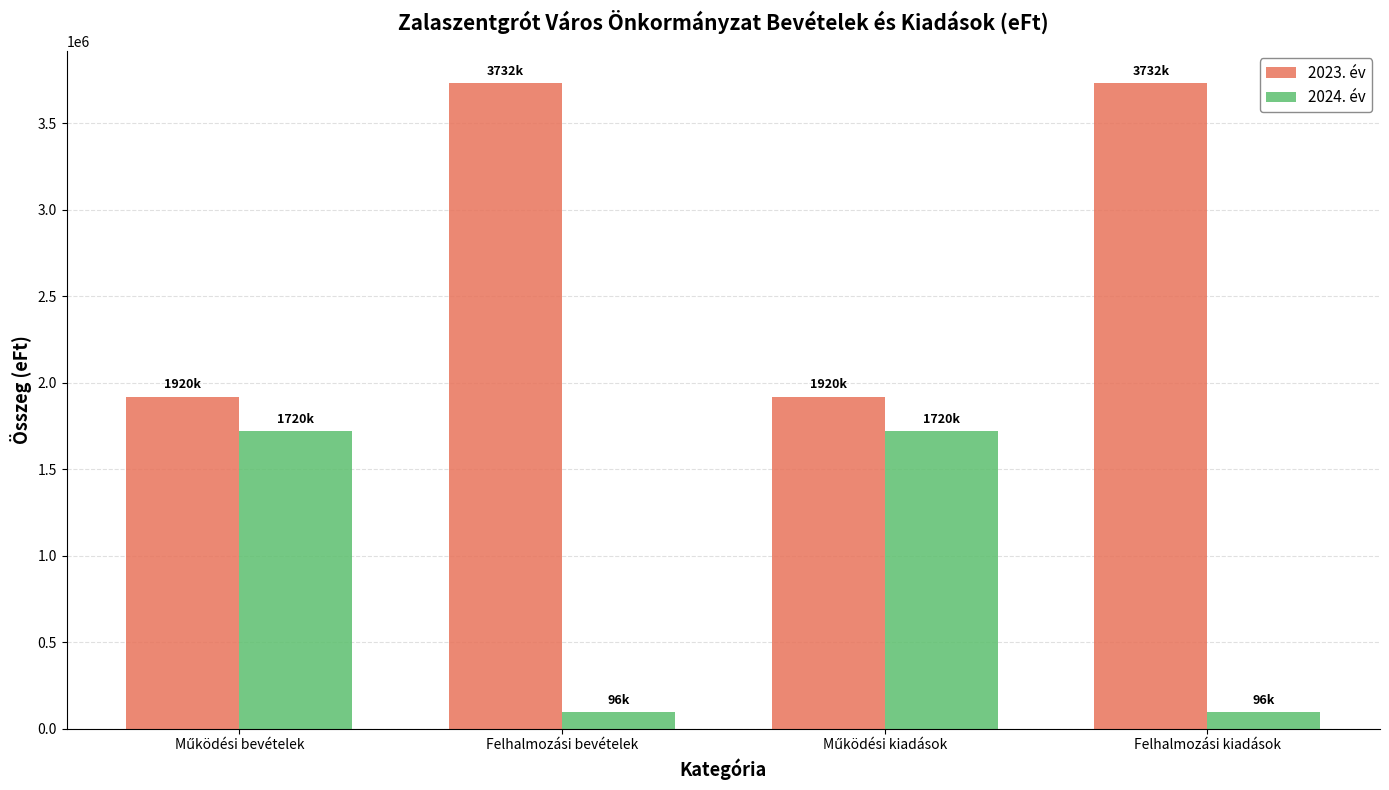

What is the minimum value shown in the chart?

96300